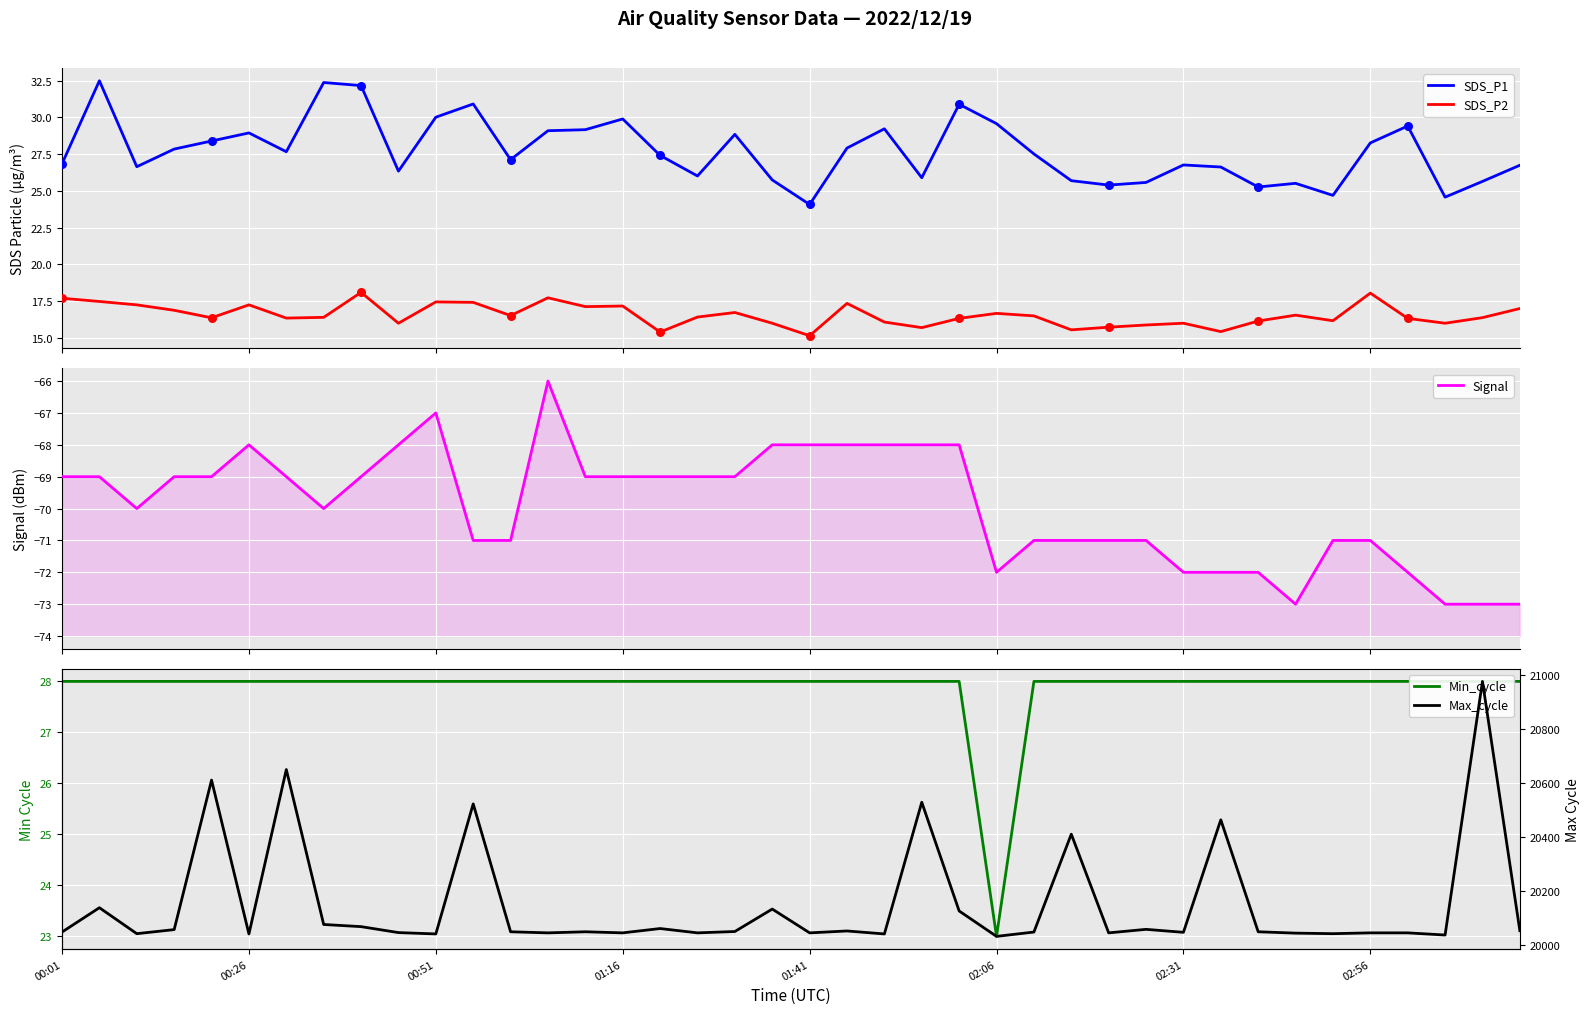

What is the total value across all series at 19?

20135.8